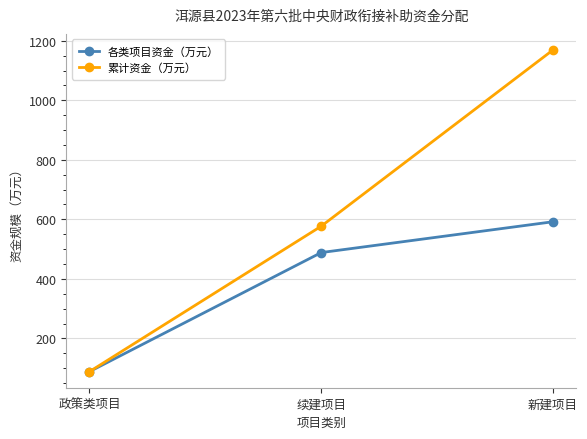

What is the minimum value shown in the chart?

88.5